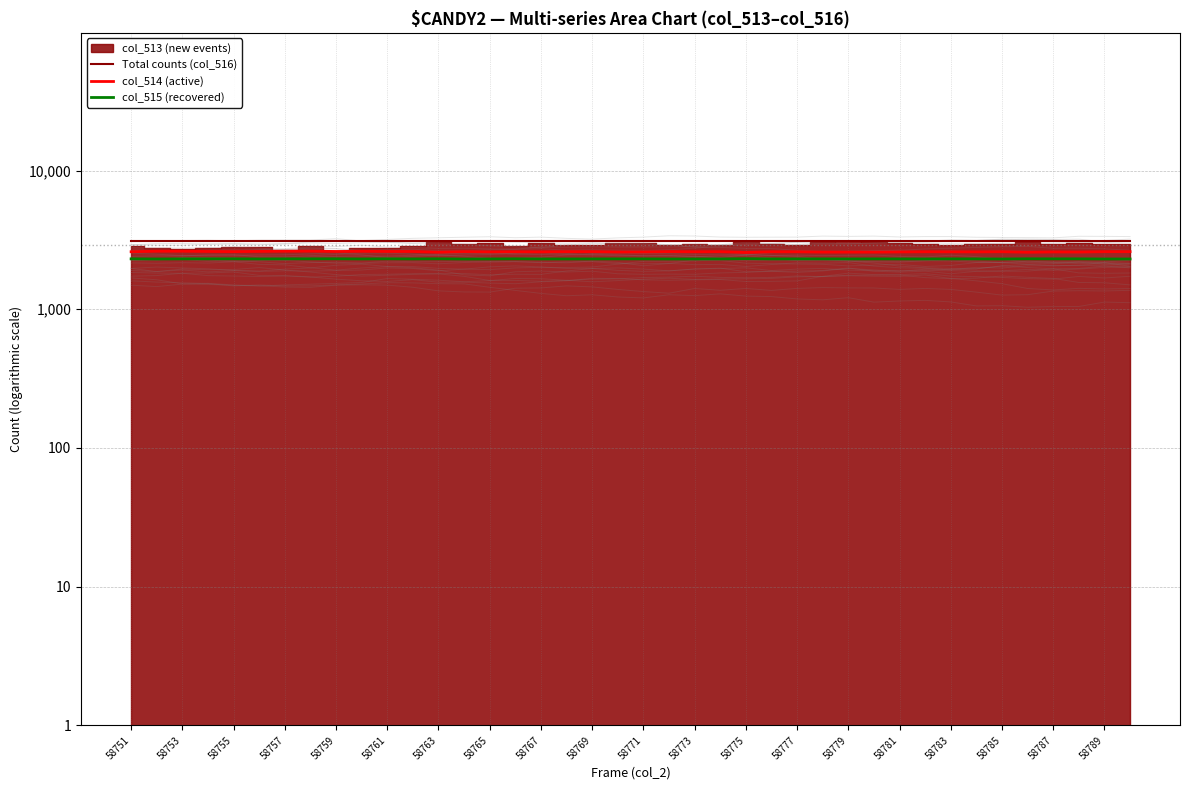

What is the difference between the highest and lowest values at 58781?

779.2